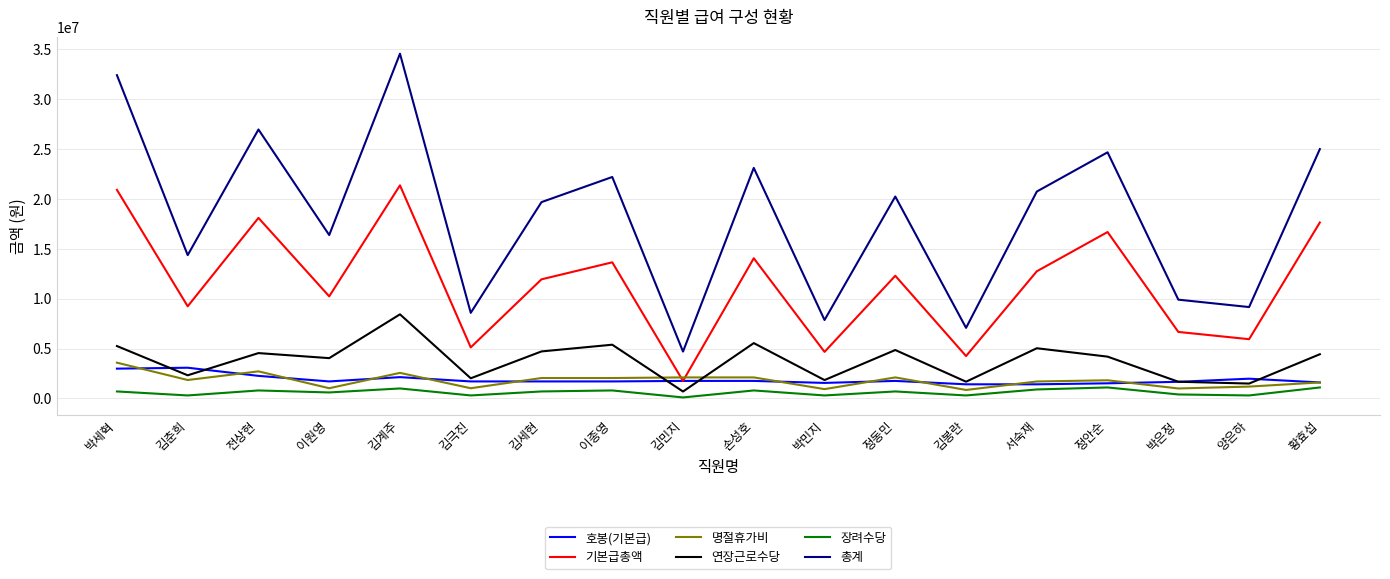

True or false: 기본급총액 and 장려수당 cross at least once.

False